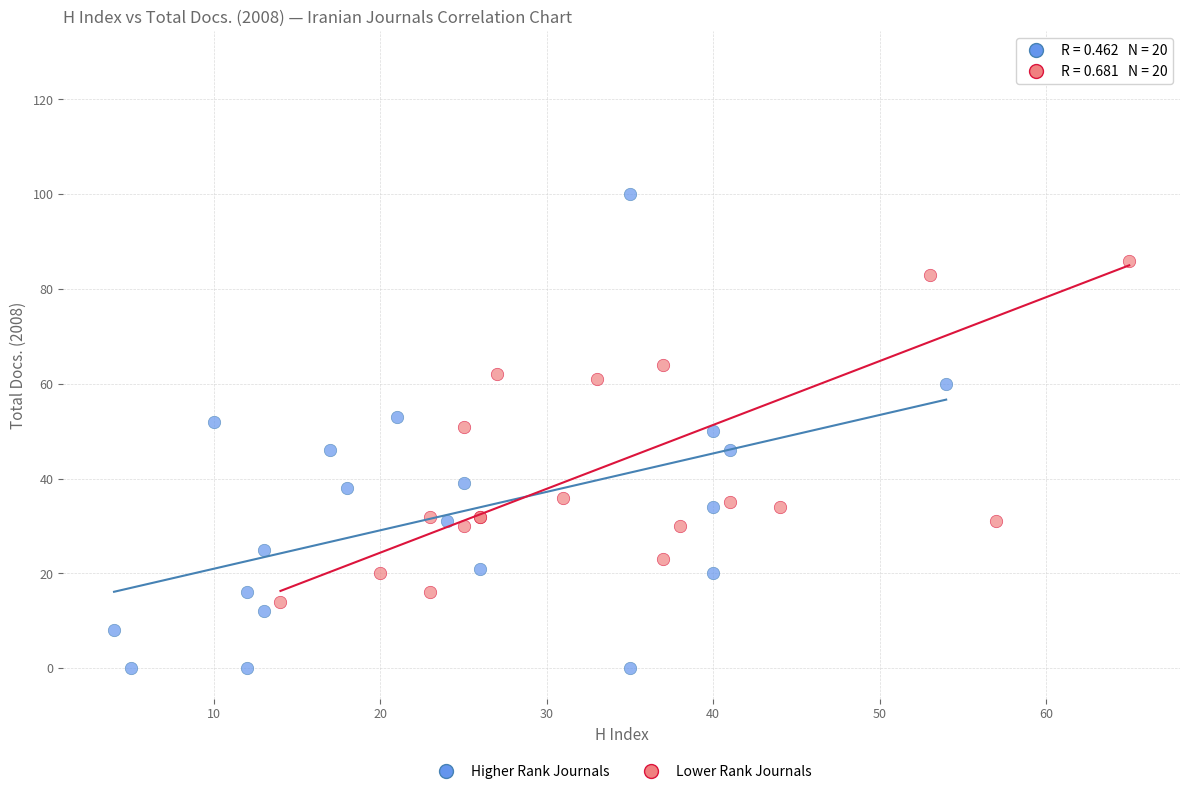

Which series reaches the minimum Y coordinate?

Higher Rank Journals